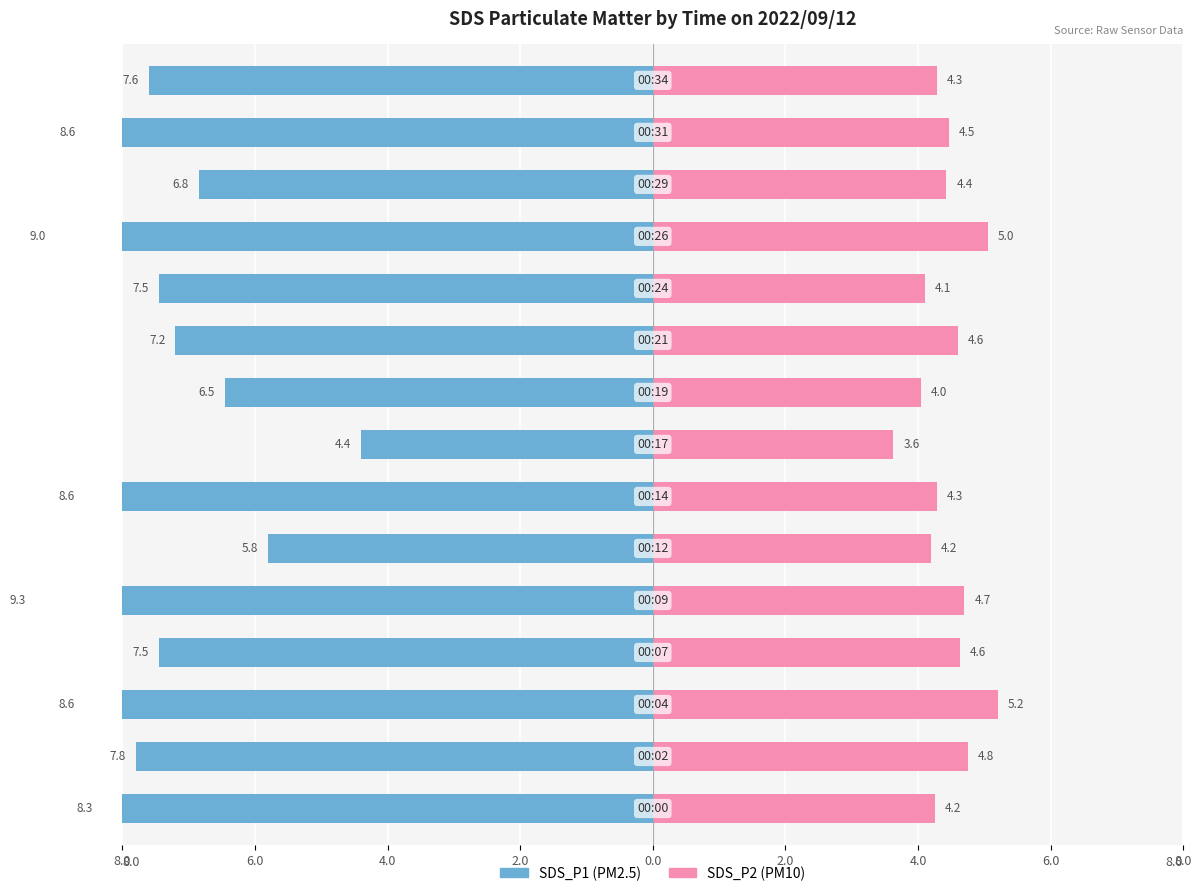

Reading left to right, list all the values displayed in this chart.

SDS_P1: -8.3	-7.8	-8.6	-7.5	-9.3	-5.8	-8.6	-4.4	-6.5	-7.2	-7.5	-9.0	-6.8	-8.6	-7.6
SDS_P2: 4.2	4.8	5.2	4.6	4.7	4.2	4.3	3.6	4.0	4.6	4.1	5.0	4.4	4.5	4.3